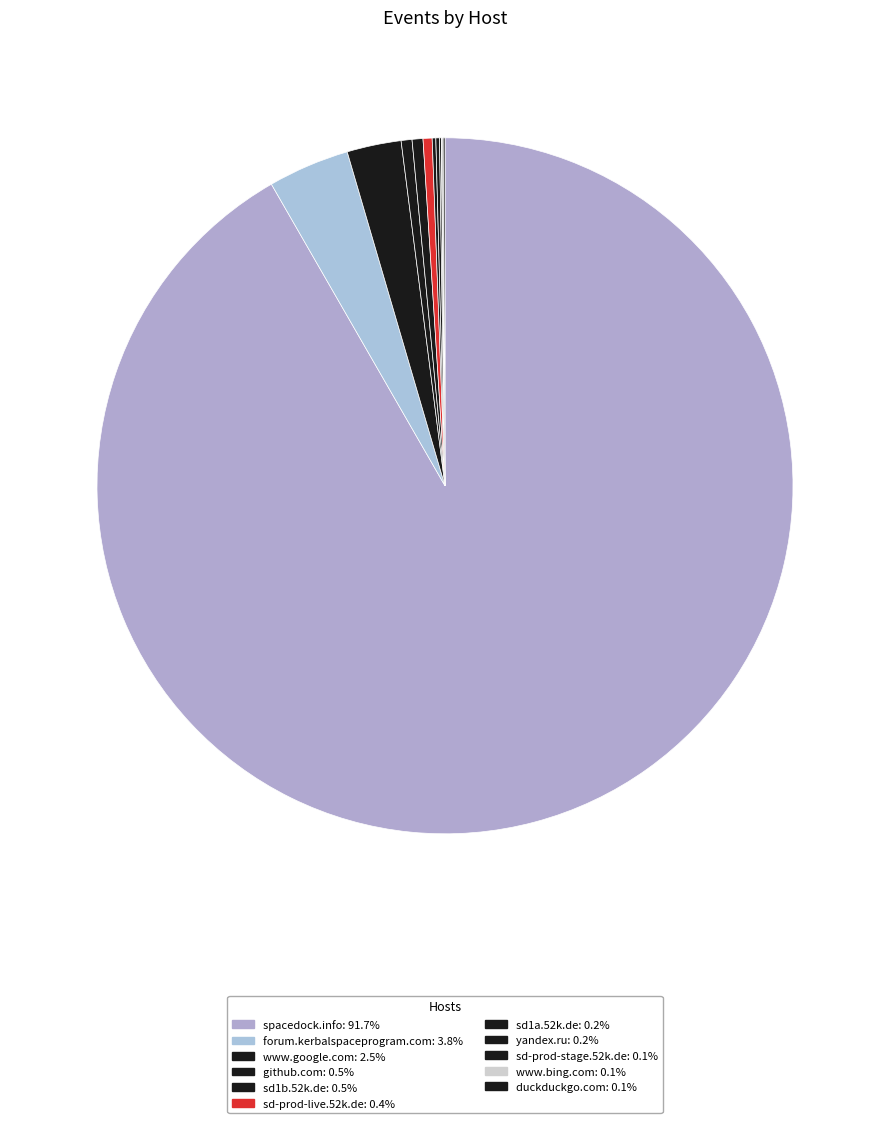

What percentage is the forum.kerbalspaceprogram.com slice, to the nearest percent?

4%